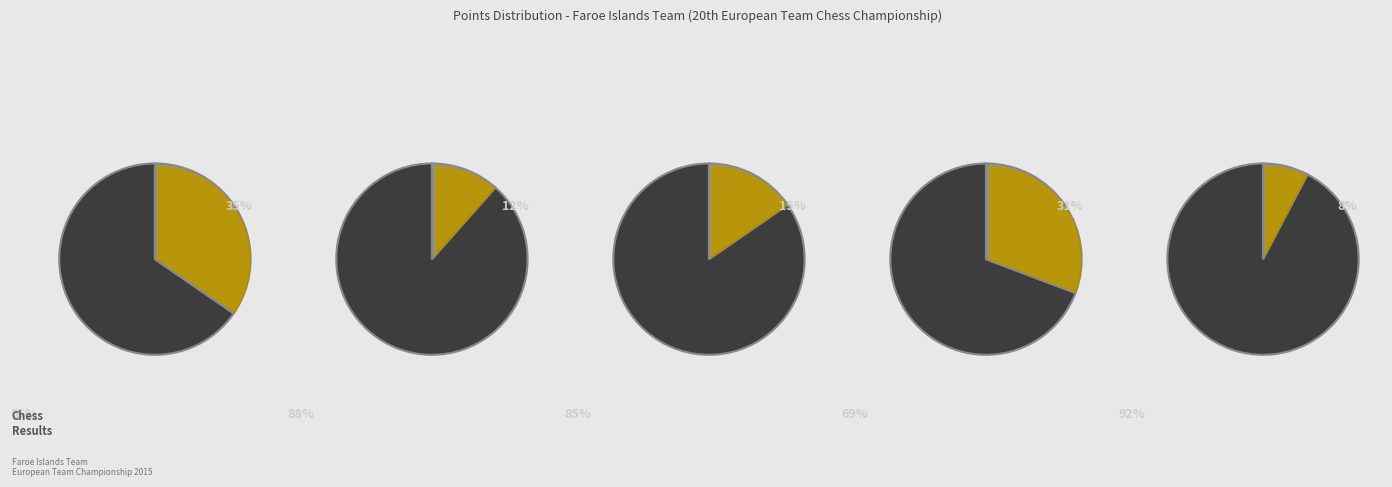

Between Nielsen Hogni Egilstoft and Nilssen John Arni, which is larger?

Nielsen Hogni Egilstoft